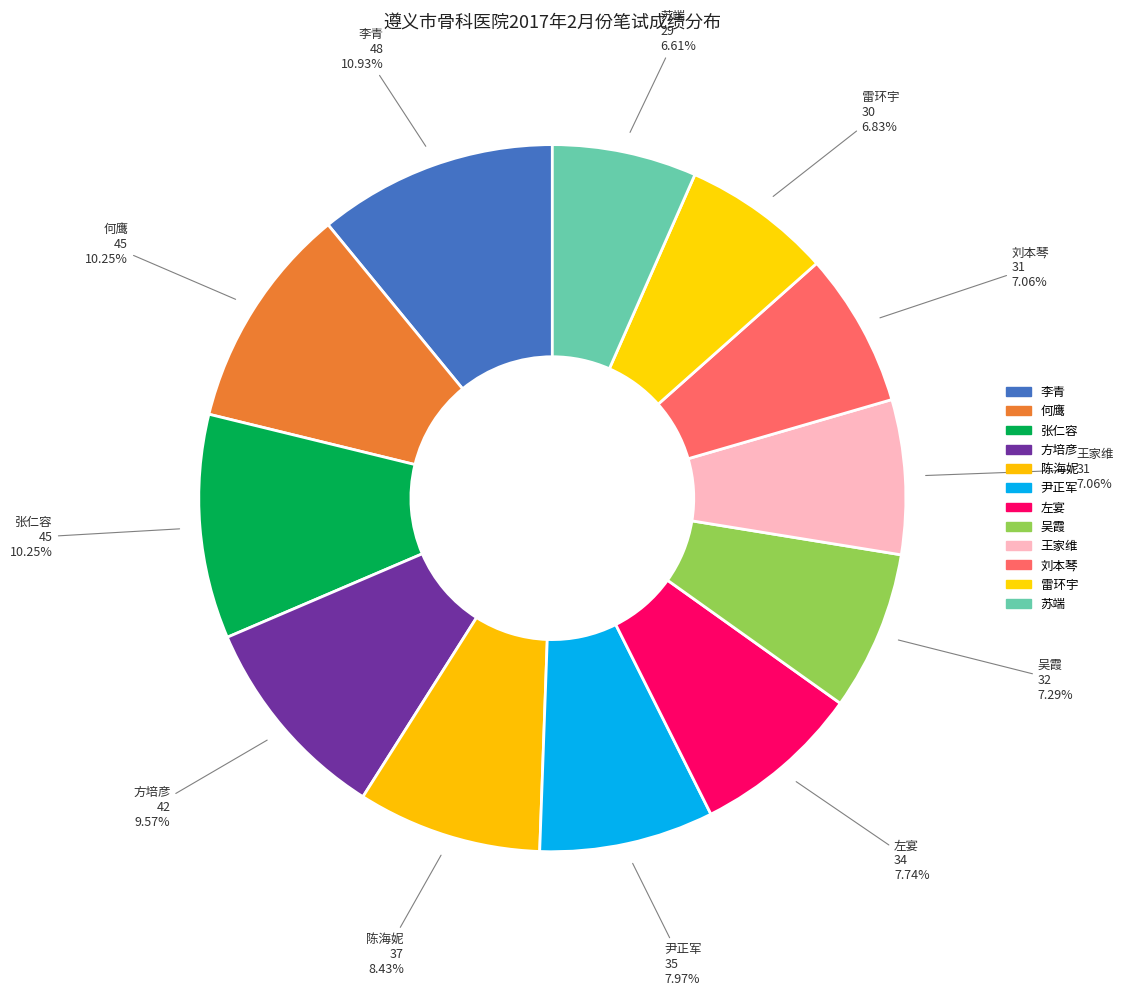

Between 王家维 and 李青, which is larger?

李青